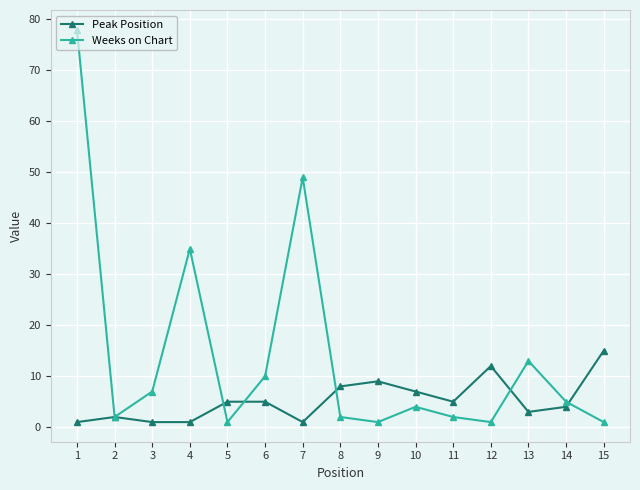

What is the minimum value shown in the chart?

1